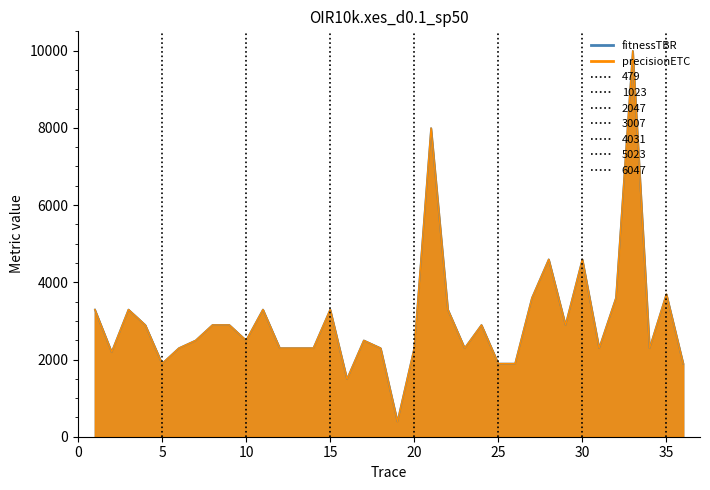

The precisionETC series shows 395 at 19. True or false?

True